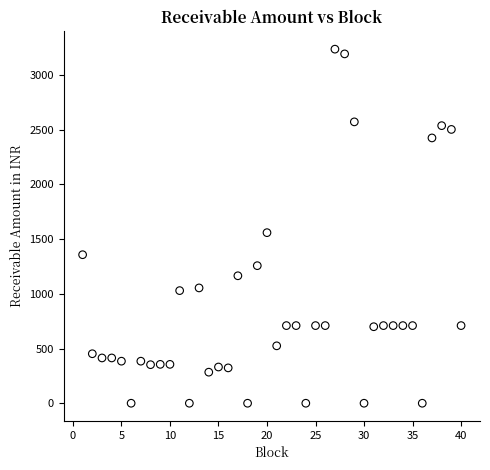

What is the range of Y values (max minus min)?

3237.4